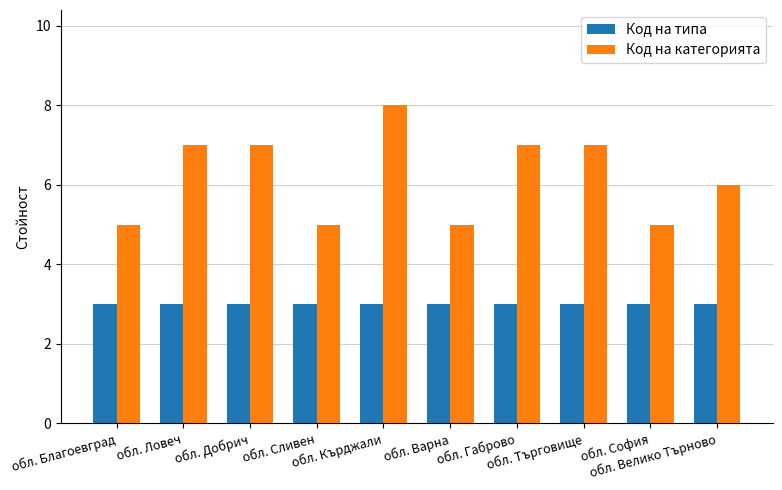

What is the sum of all Код на категорията values?

62